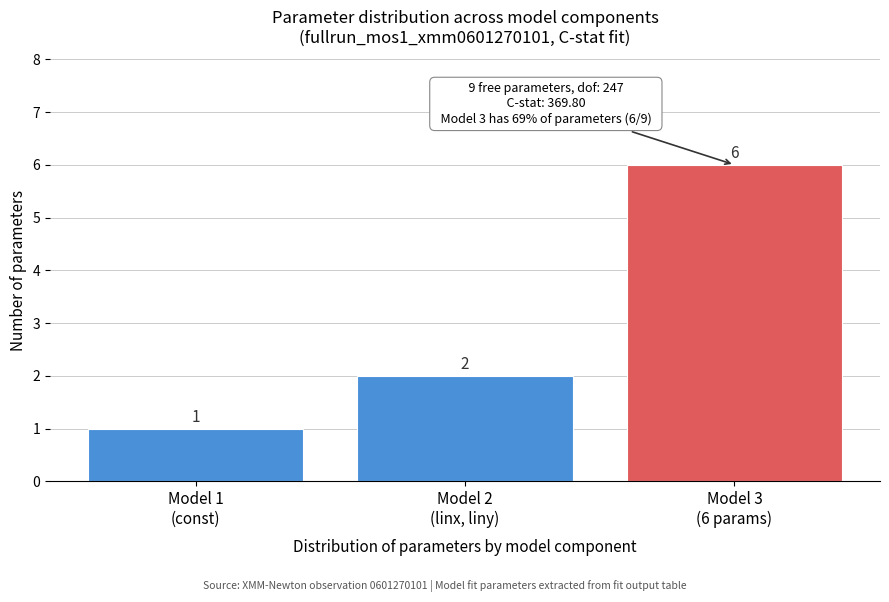

Reading left to right, what are all the values shown in this chart?

1	2	6